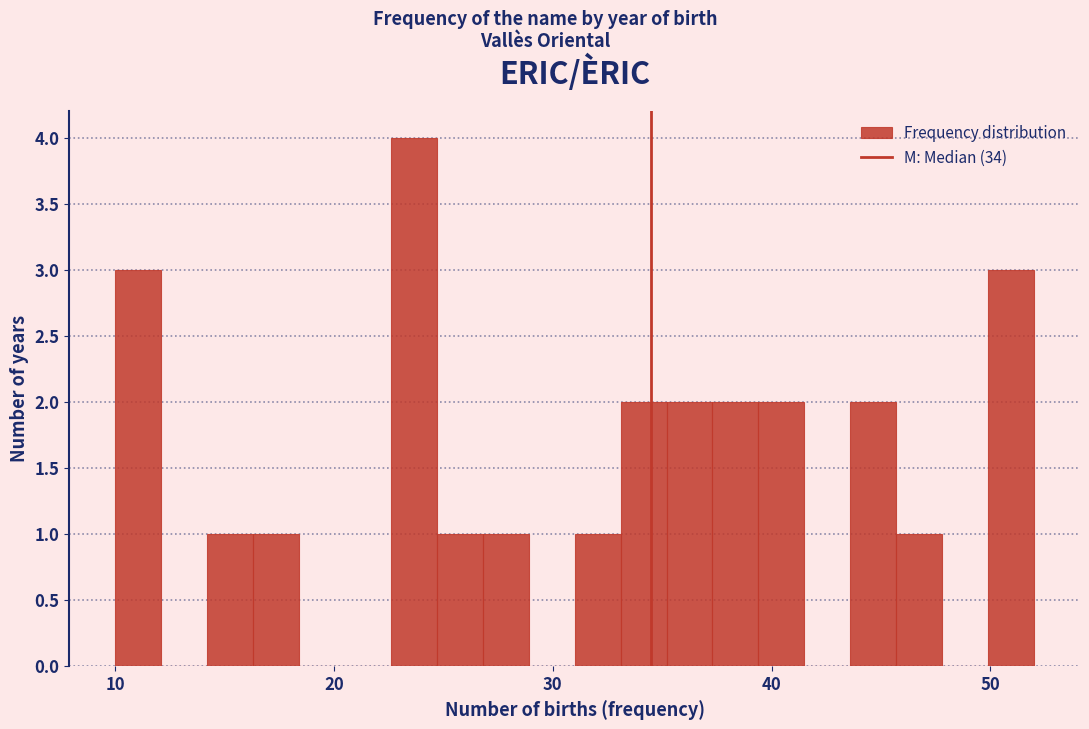

Read against the x-axis, roughly where is the centre of the tallest bar?

24